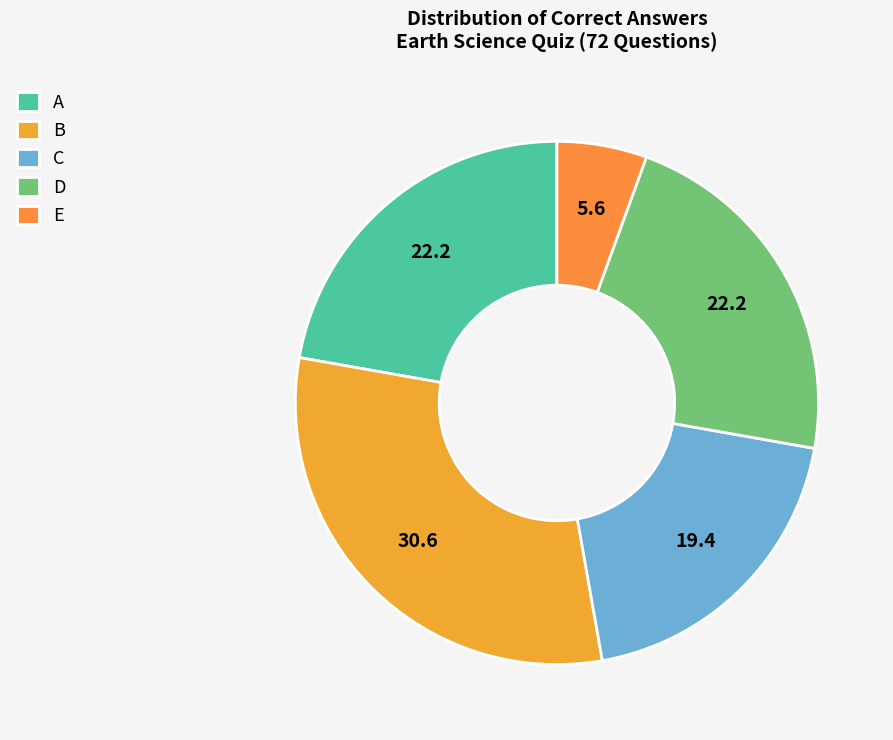

What is the largest slice in the pie chart?

B